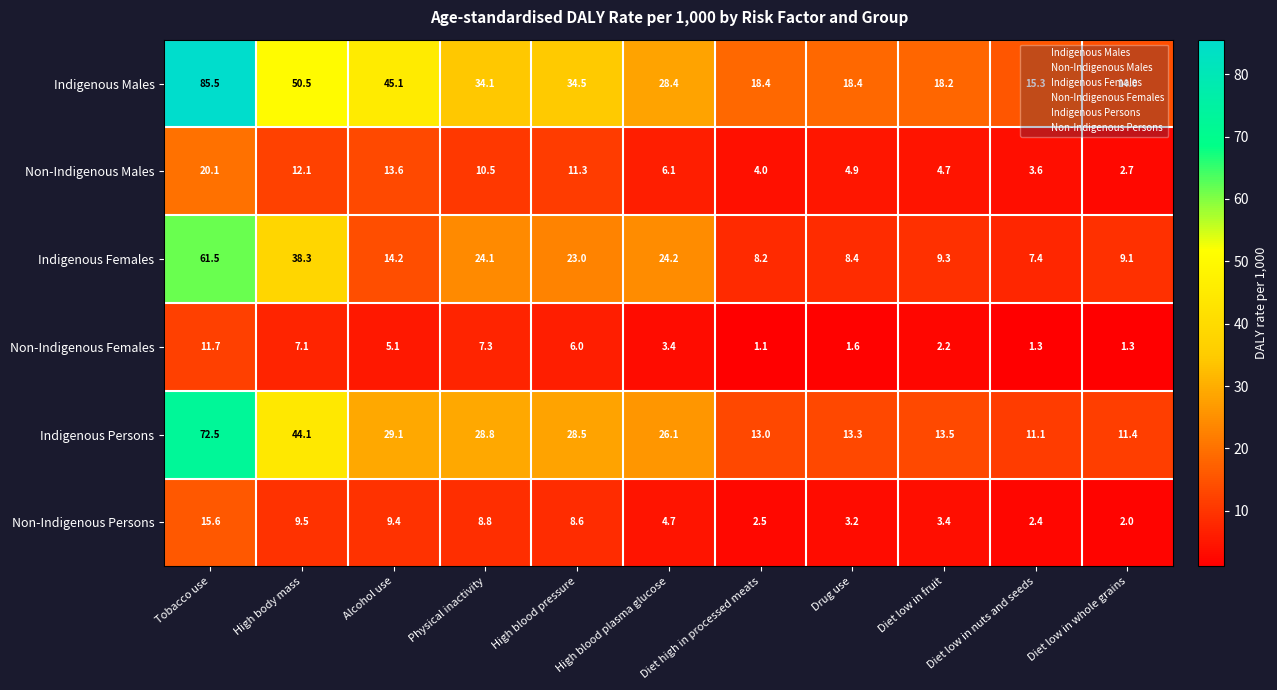

True or false: Indigenous Males has a value of 50.8 at High blood pressure.

False